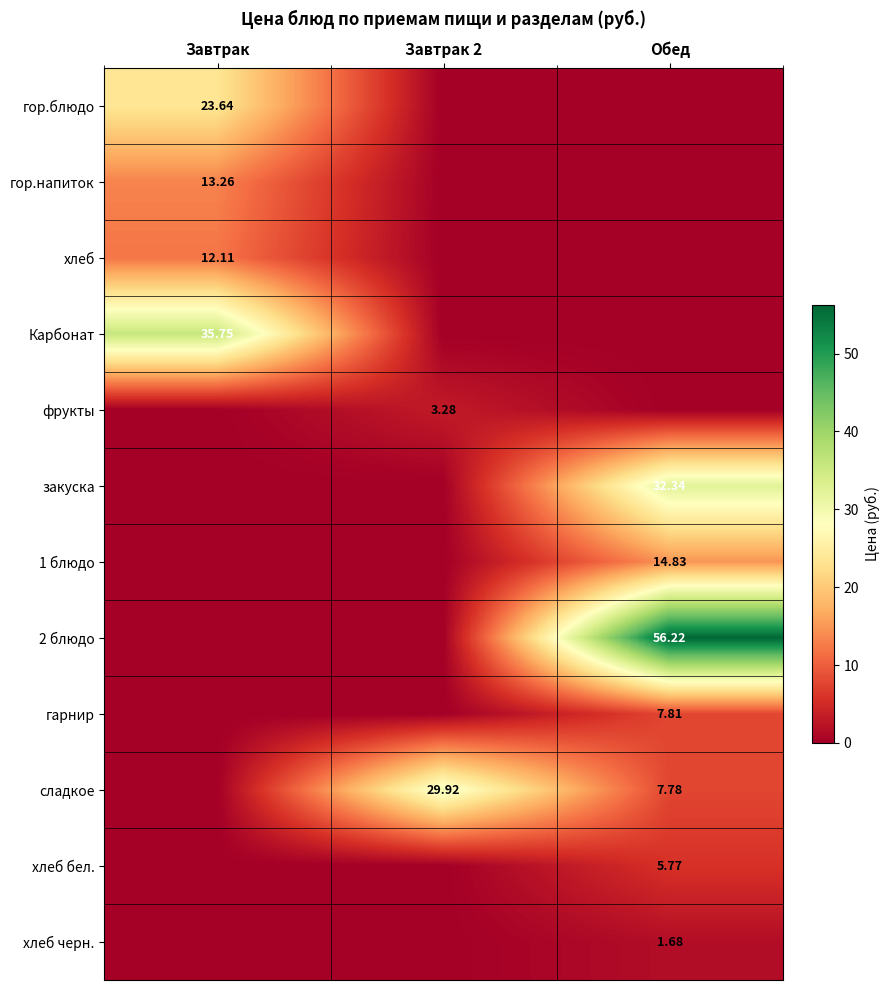

What is the difference between the хлеб values at Завтрак and Обед?

12.1